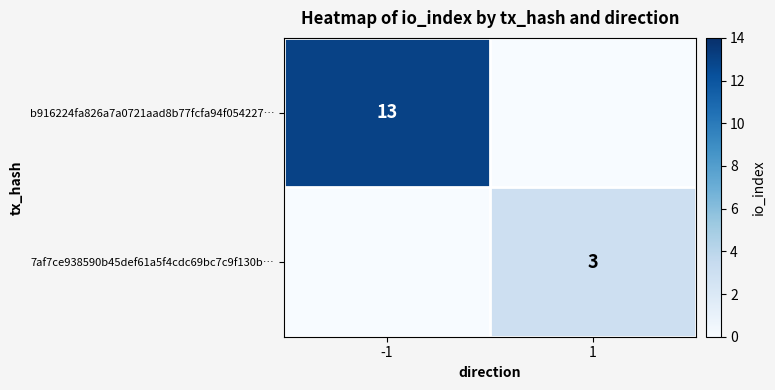

True or false: 7af7ce938590b45def61a5f4cdc69bc7c9f130b… has a value of 2 at 1.

False